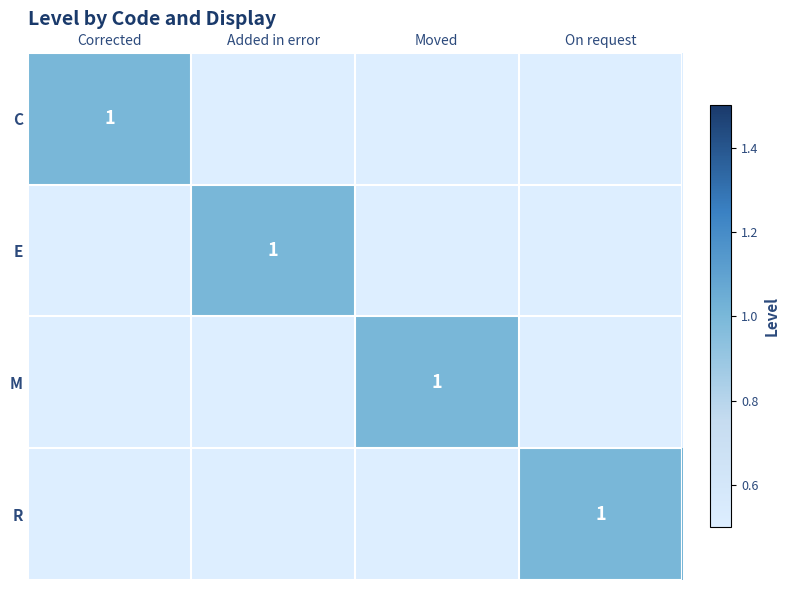

Is it true that C equals 1 at Corrected?

True